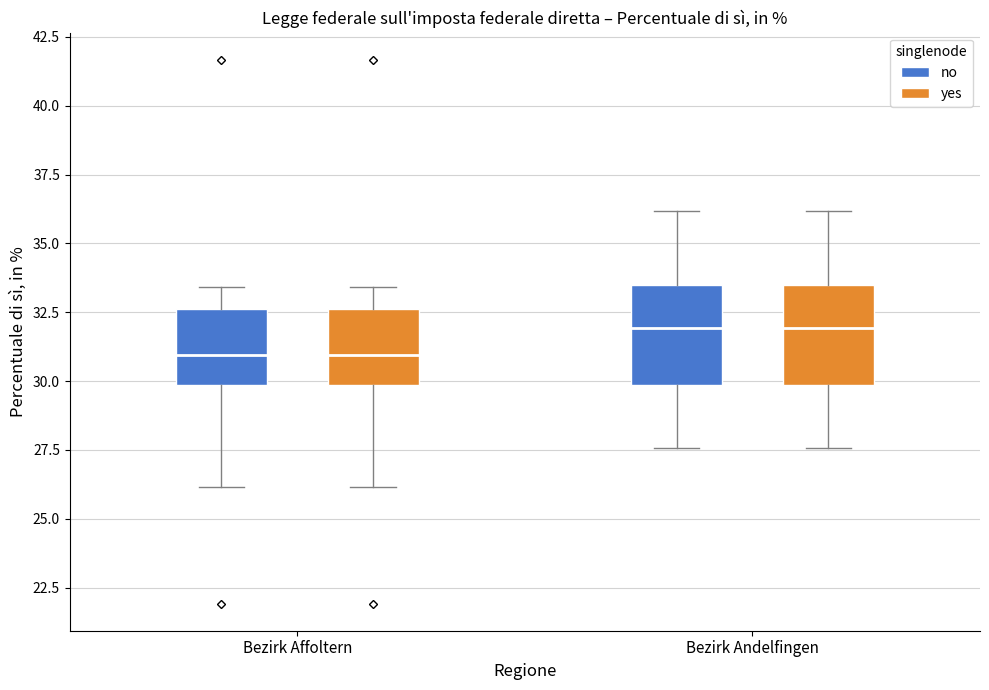

Reading left to right, transcribe this box plot: for each box, give where its median line is, the range the box spans, and where its two whiskers end, as read against the y-axis. The values are not printed on the chart, so give them approximately, as read against the axis.

Bezirk Affoltern (no): median 31.0, box 30.0 to 32.5, whiskers 26.0 to 33.5
Bezirk Affoltern (yes): median 31.0, box 30.0 to 32.5, whiskers 26.0 to 33.5
Bezirk Andelfingen (no): median 32.0, box 30.0 to 33.5, whiskers 27.5 to 36.0
Bezirk Andelfingen (yes): median 32.0, box 30.0 to 33.5, whiskers 27.5 to 36.0